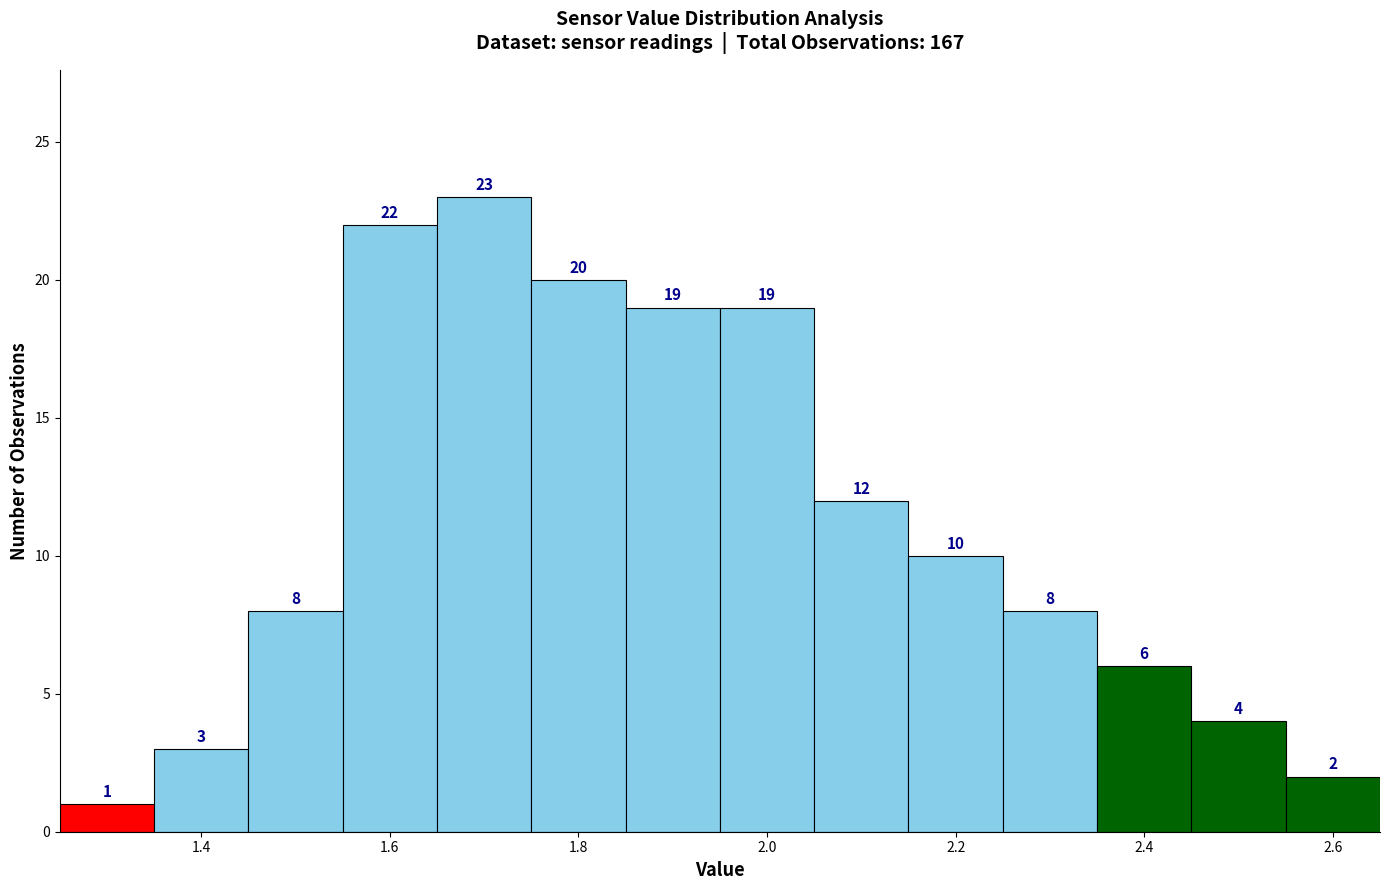

Reading left to right, list every bar in this chart as the range it spans on the x-axis followed by its height. The bar edges are not printed on the chart, so give them approximately, as read against the axis.

1.25 to 1.35: 1
1.35 to 1.45: 3
1.45 to 1.55: 8
1.55 to 1.65: 22
1.65 to 1.75: 23
1.75 to 1.85: 20
1.85 to 1.95: 19
1.95 to 2.05: 19
2.05 to 2.15: 12
2.15 to 2.25: 10
2.25 to 2.35: 8
2.35 to 2.45: 6
2.45 to 2.55: 4
2.55 to 2.65: 2